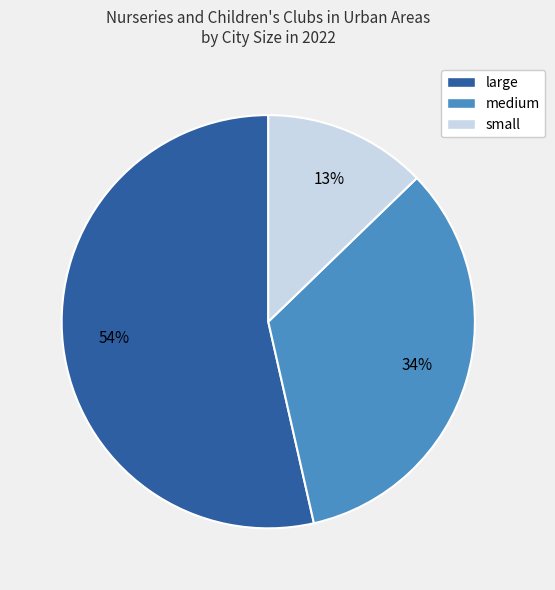

Does small account for over 50% of the chart?

No